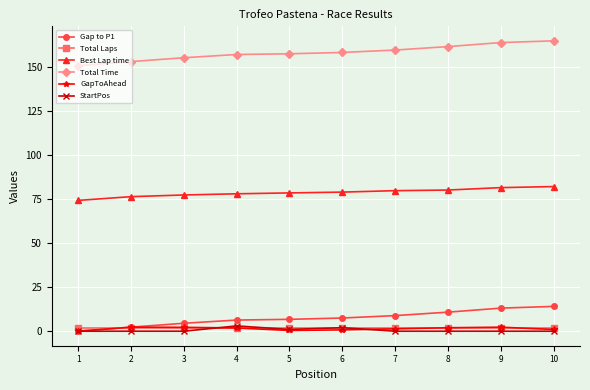

What is the total value across all series at 7?

251.5